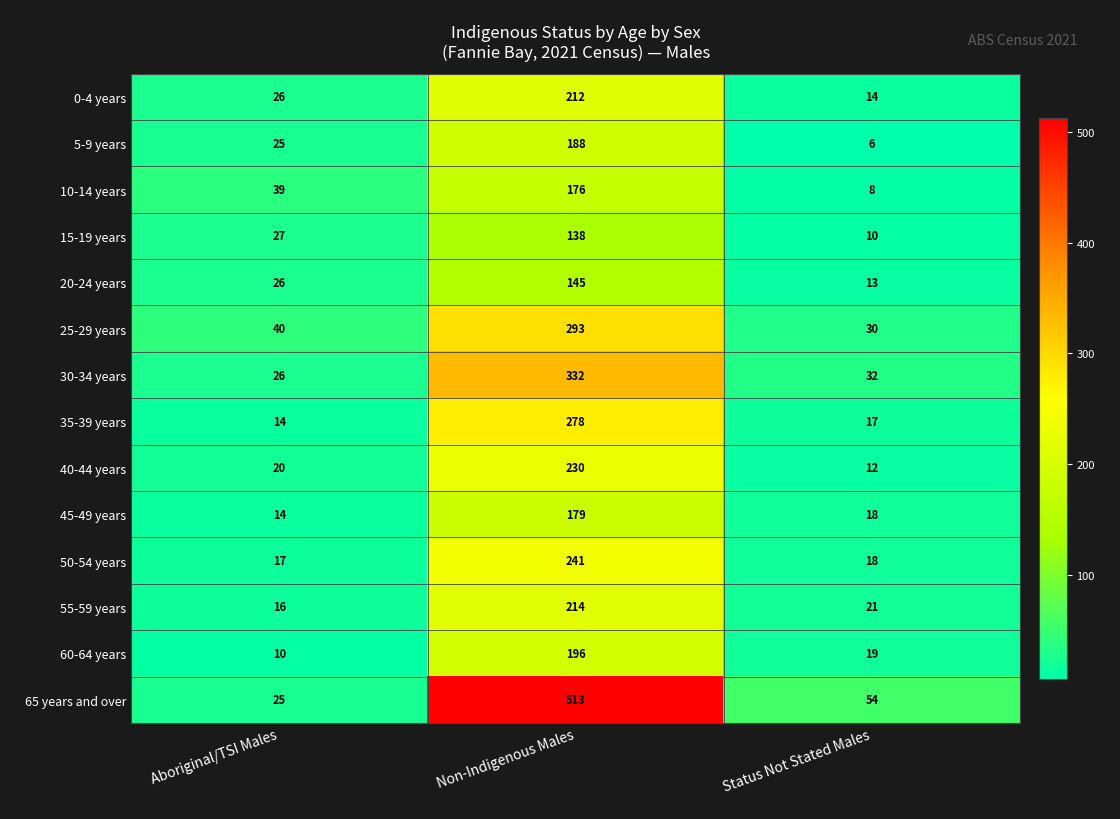

What is the approximate value of 0-4 years at Non-Indigenous Males, to the nearest 5?

210